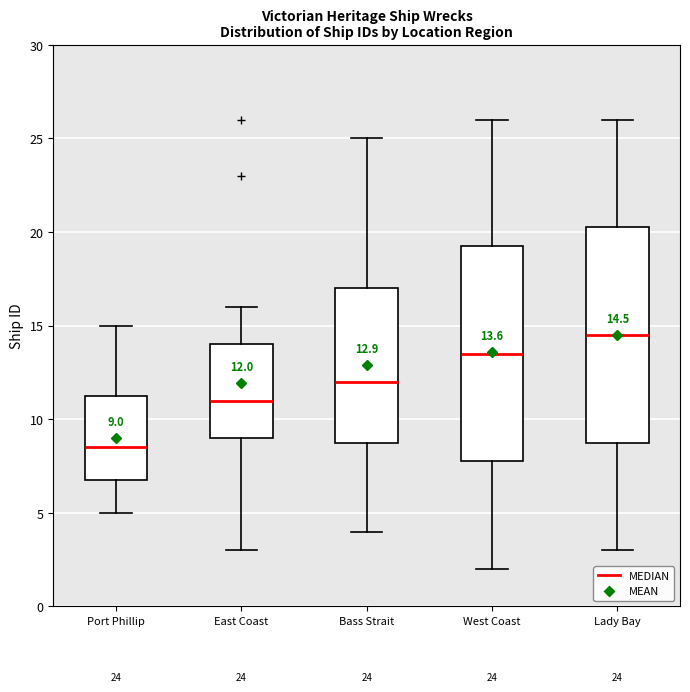

Which box's median line is the highest?

Lady Bay